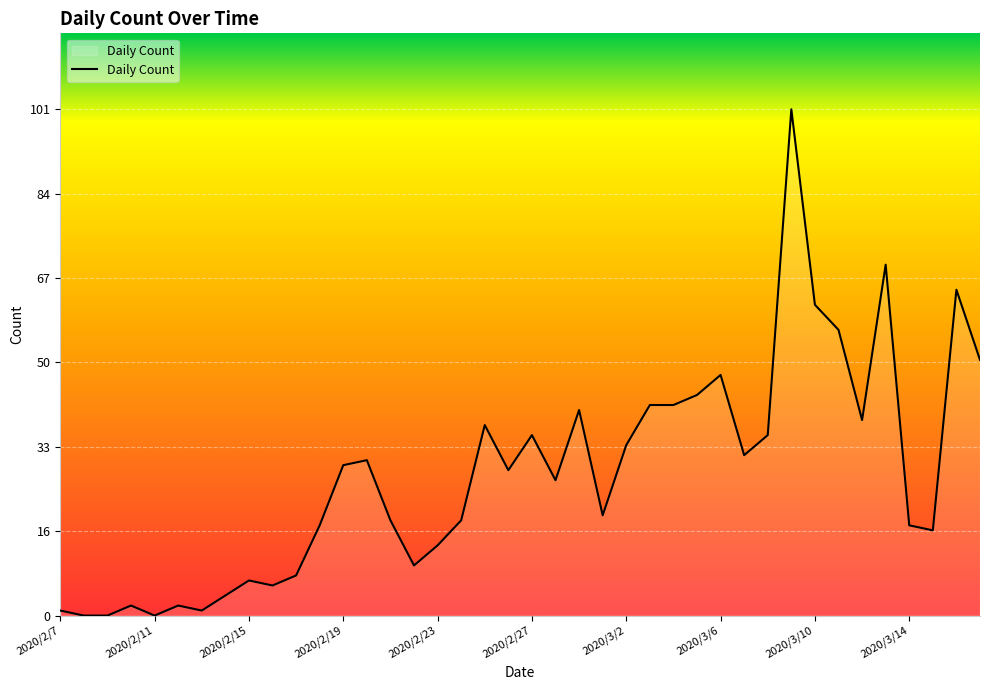

What is the greatest value displayed?

101